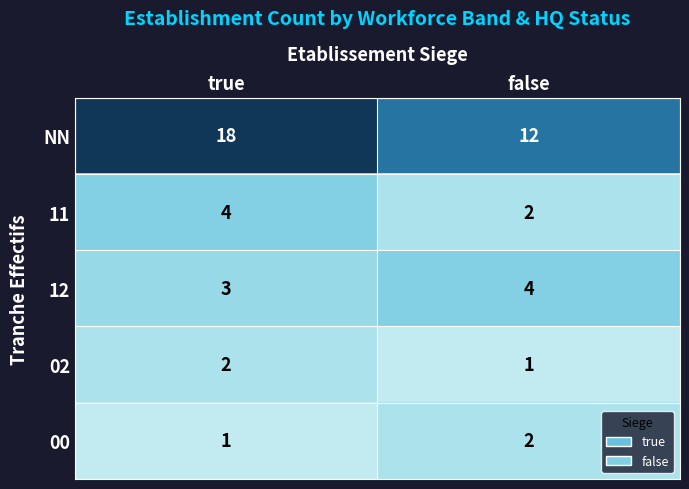

Which series has the largest total across all categories?

NN